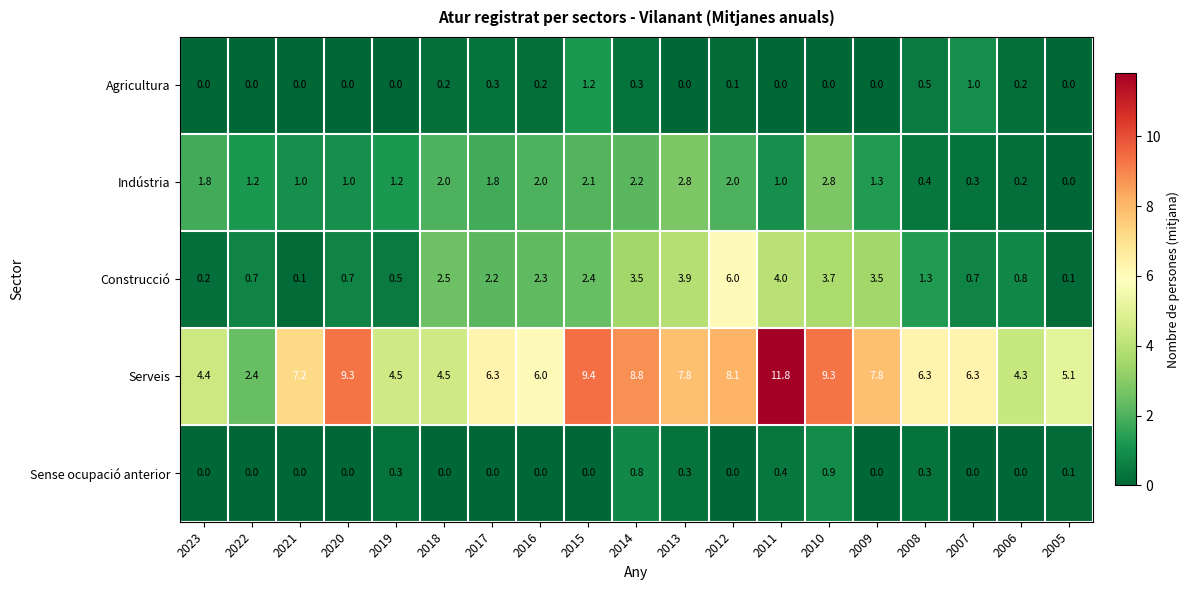

Which series has the largest range (max minus min)?

Serveis